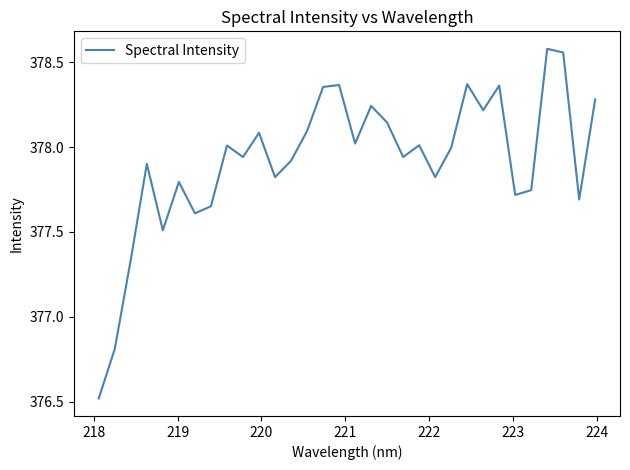

What is the minimum value shown in the chart?

376.5